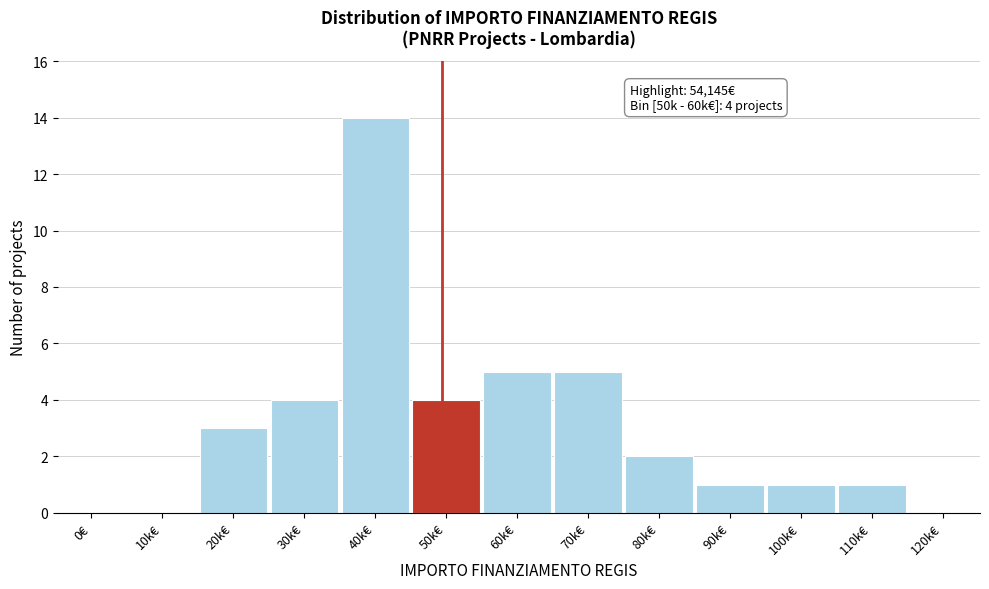

Reading left to right, what are all the values shown in this chart?

0€=0	10k€=0	20k€=3	30k€=4	40k€=14	50k€=4	60k€=5	70k€=5	80k€=2	90k€=1	100k€=1	110k€=1	120k€=0